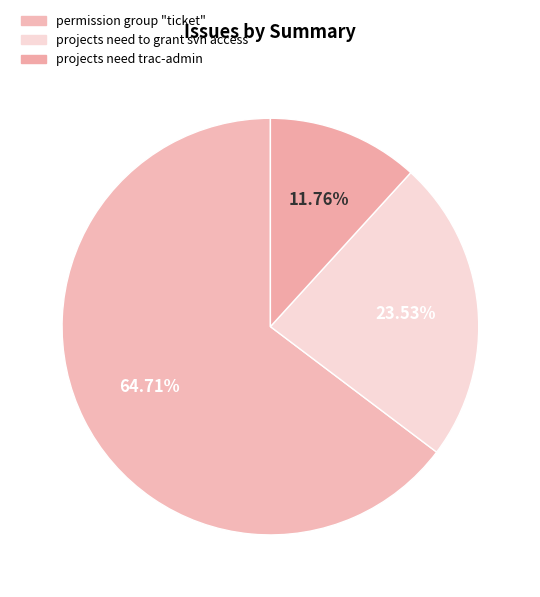

What percentage is the projects need to grant svn access slice, to the nearest percent?

24%